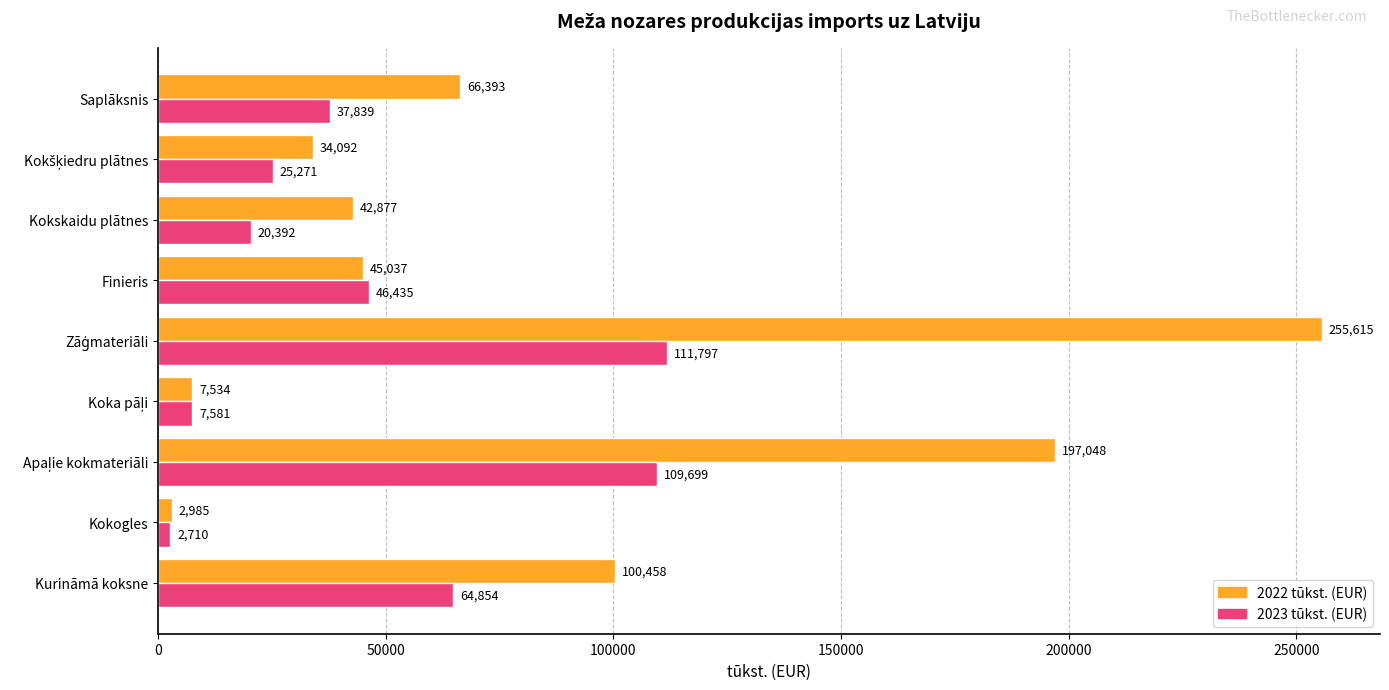

How many values in the 2022 tūkst. (EUR) series exceed 45036?

5